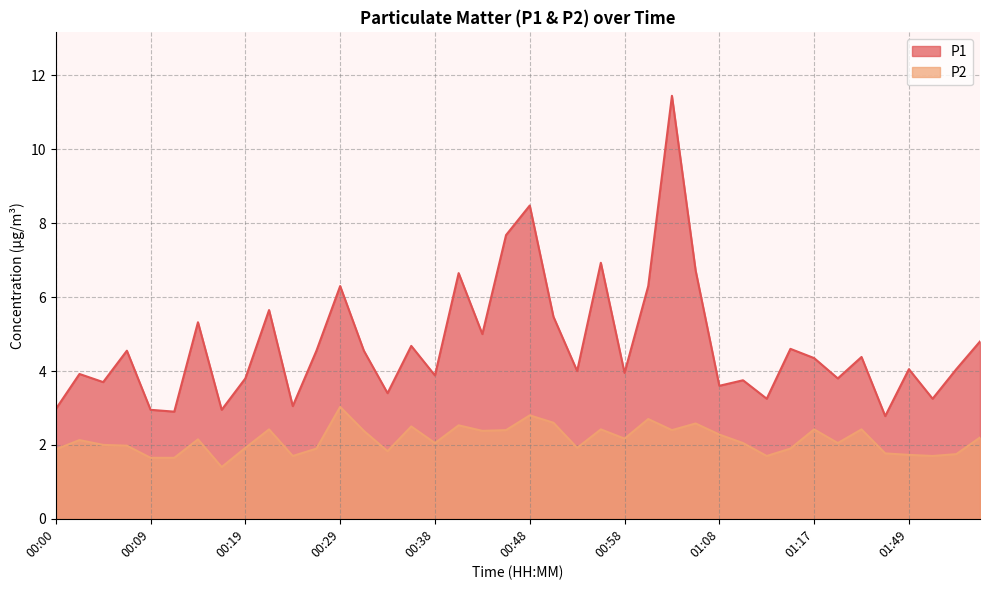

At which category does P1 reach its first local valley?

00:04